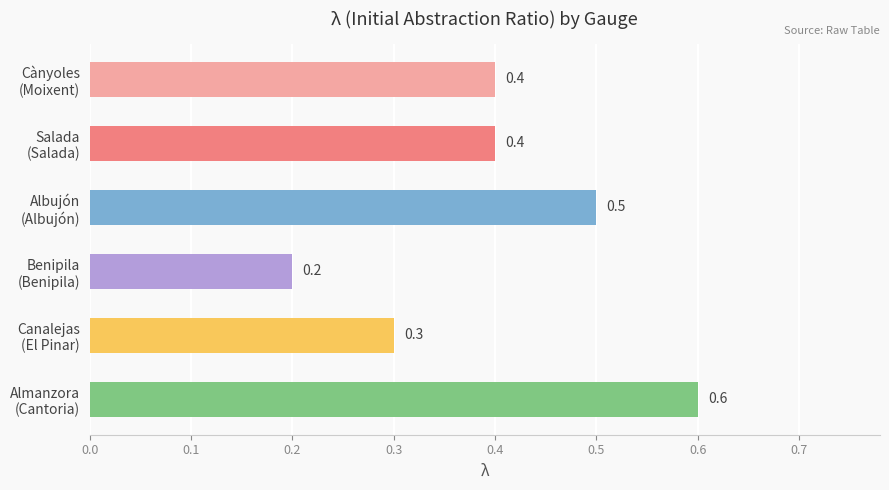

Reading bottom to top, extract all data points from this chart.

0.6	0.3	0.2	0.5	0.4	0.4